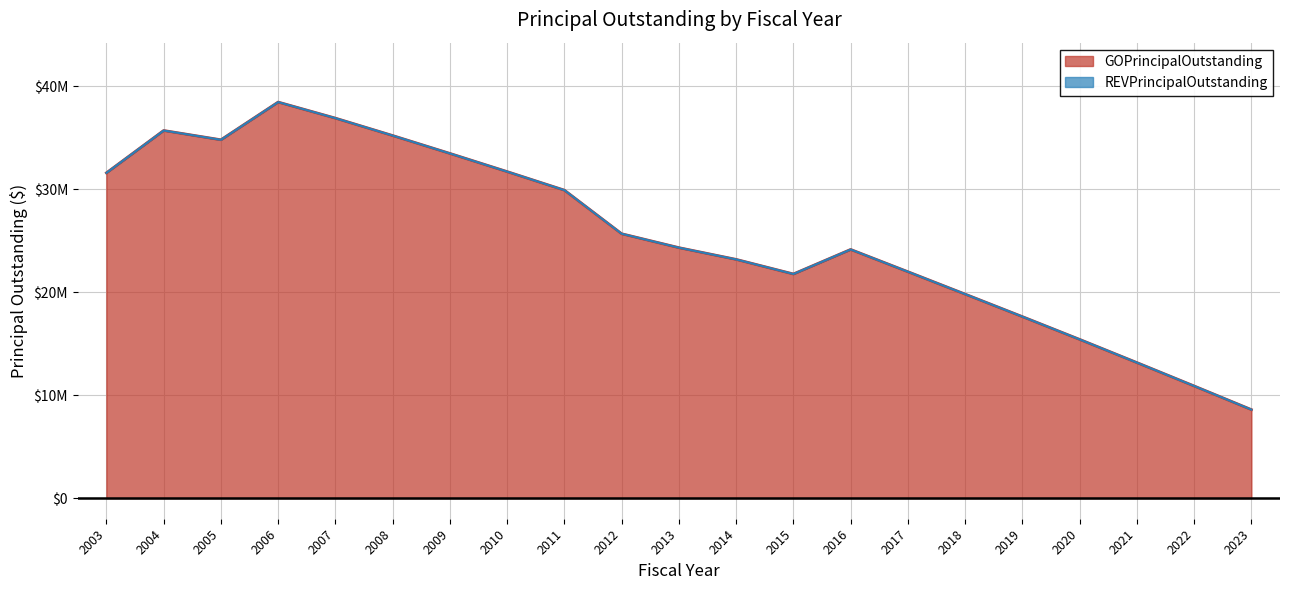

Which category has the highest value across all series?

2006